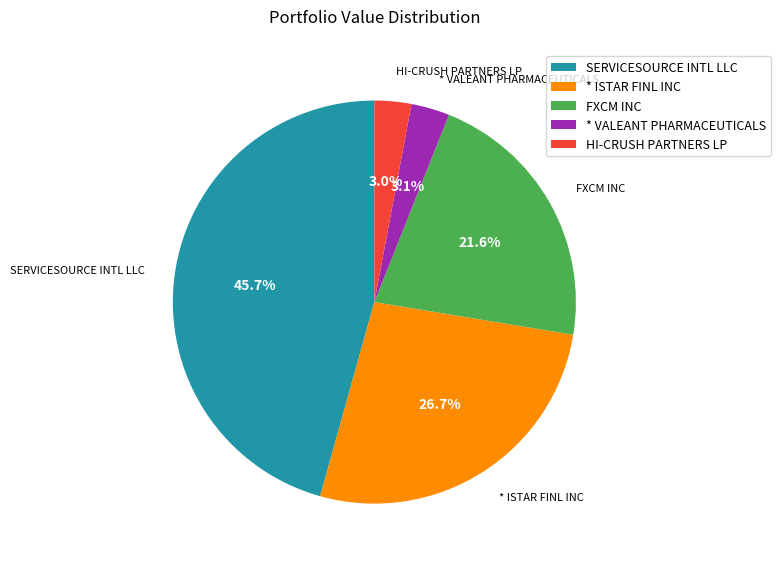

The FXCM INC slice represents 36% of the pie. True or false?

False